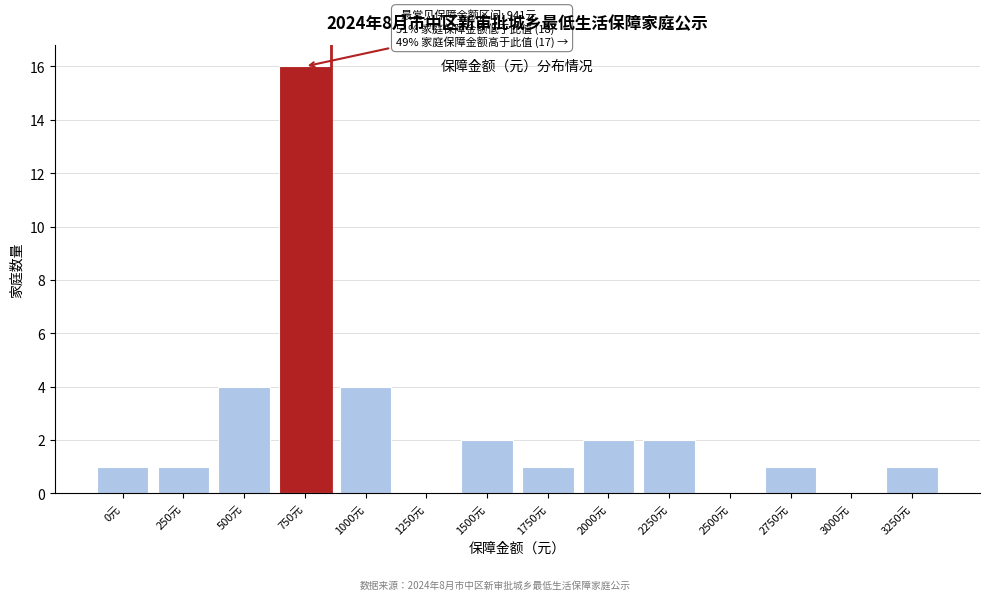

Reading left to right, list all the values displayed in this chart.

0元=1	250元=1	500元=4	750元=16	1000元=4	1250元=0	1500元=2	1750元=1	2000元=2	2250元=2	2500元=0	2750元=1	3000元=0	3250元=1